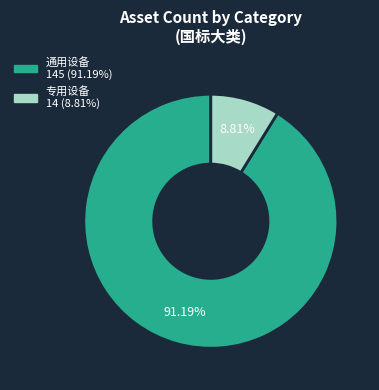

How many slices are in this pie chart?

2